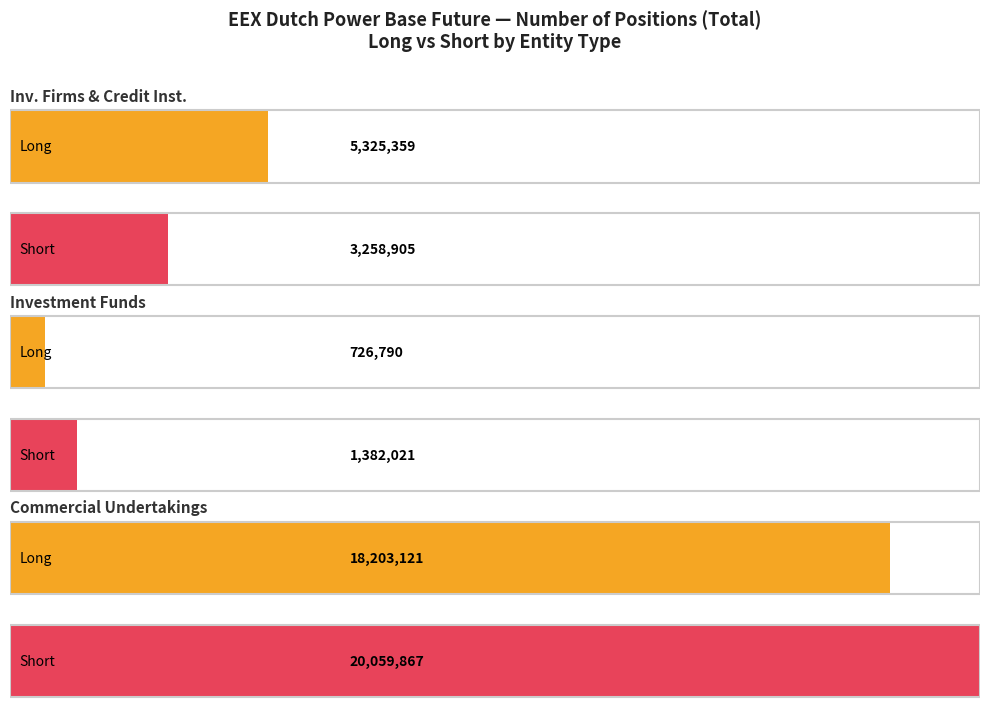

At which category is the sum across all series the highest?

Commercial Undertakings